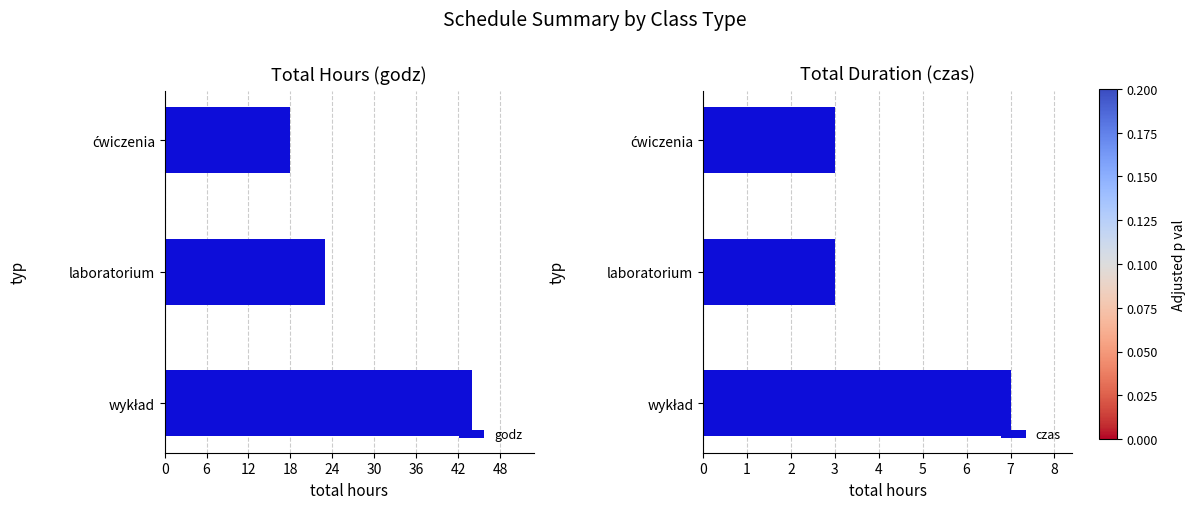

What is the sum of all godz values?

85